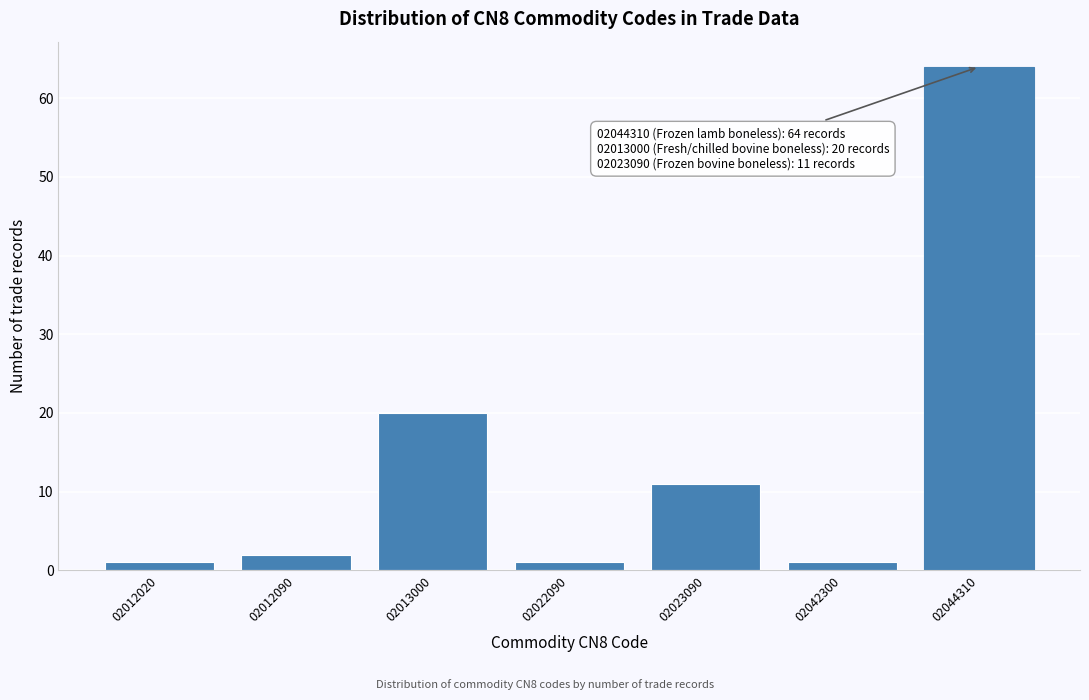

Reading left to right, extract all data points from this chart.

02012020=1	02012090=2	02013000=20	02022090=1	02023090=11	02042300=1	02044310=64